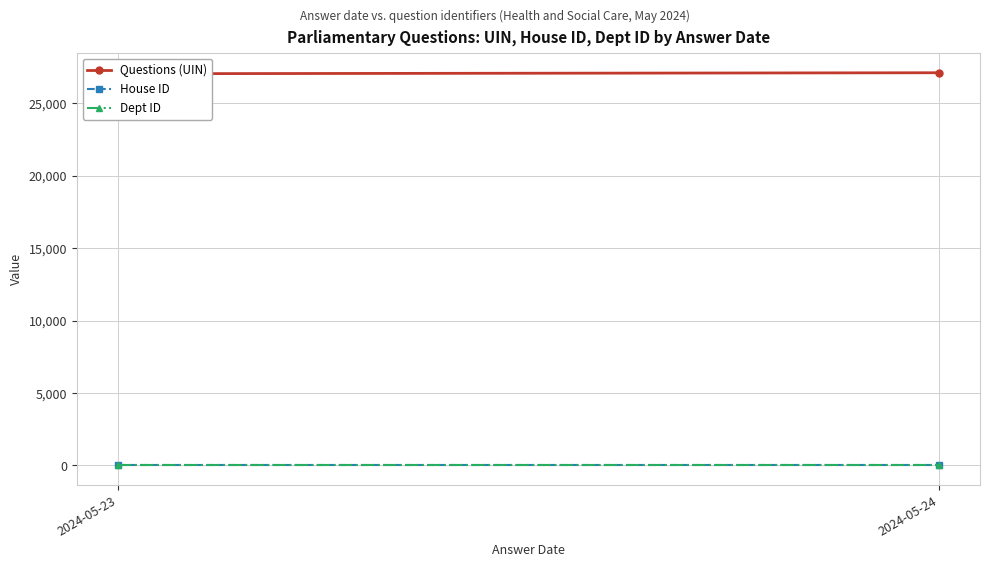

True or false: Dept ID has a value of 17.0 at 2024-05-24.

True